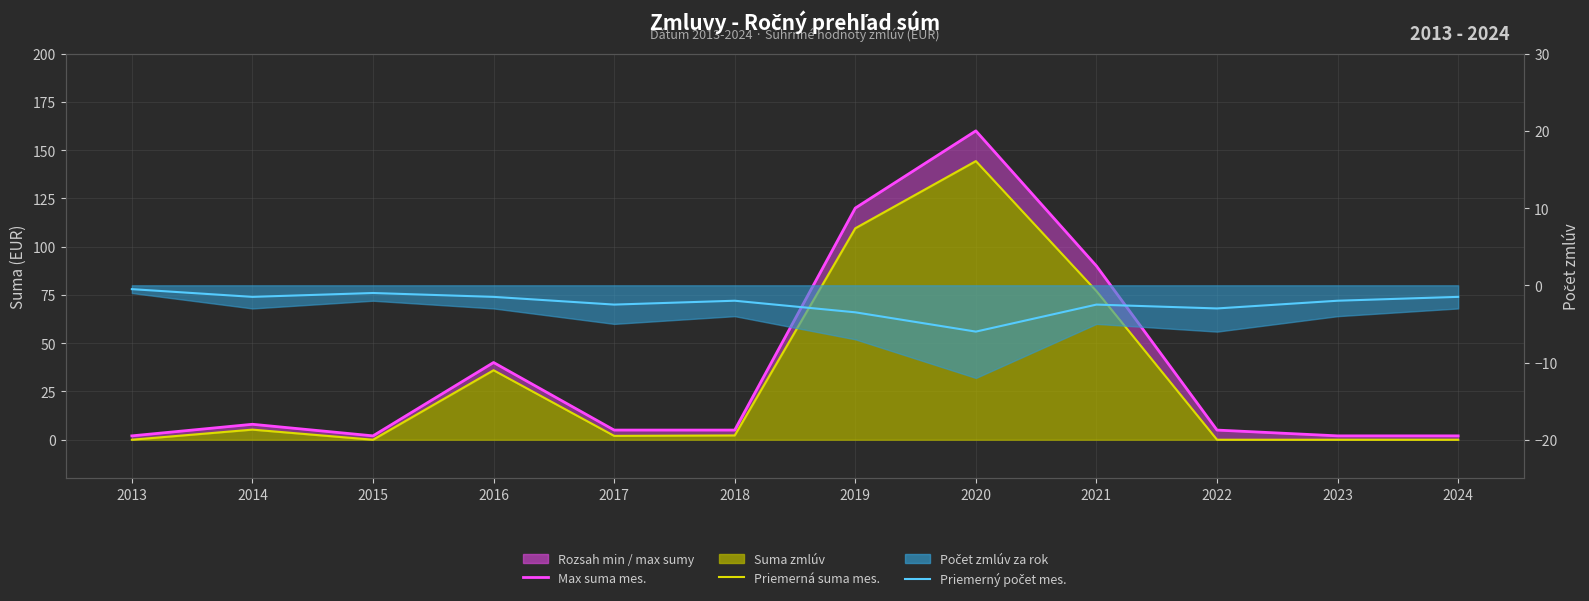

What is the minimum value shown in the chart?

-6.0